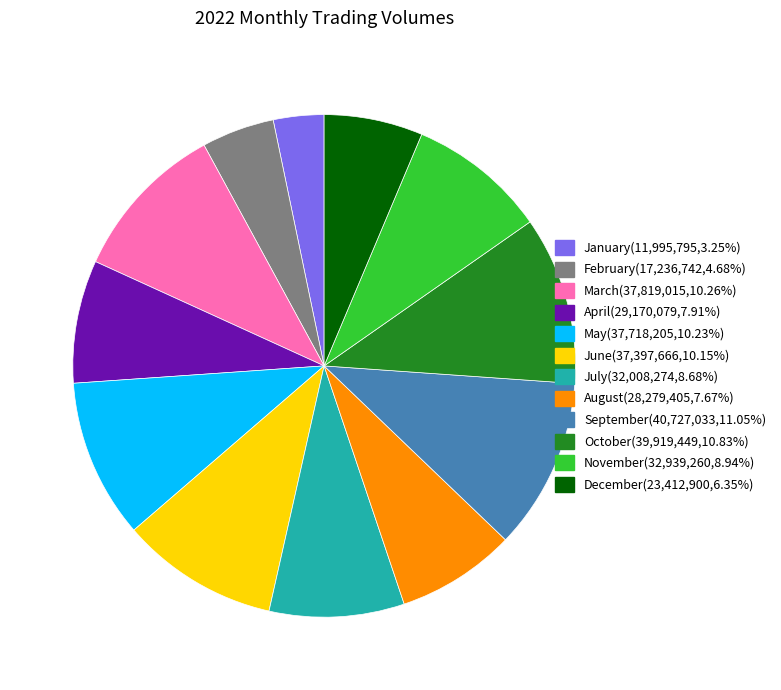

Is May(37,718,205,10.23%) the majority of the pie?

No